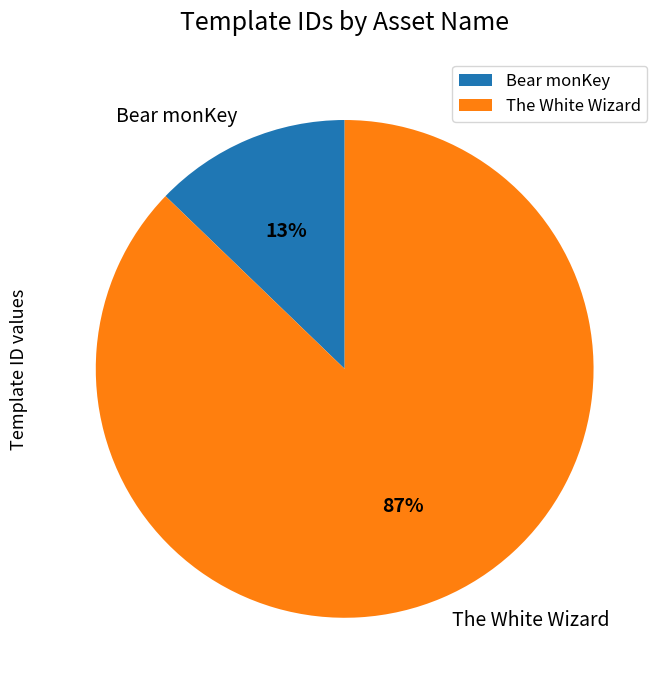

To the nearest percent, what portion does The White Wizard represent?

87%